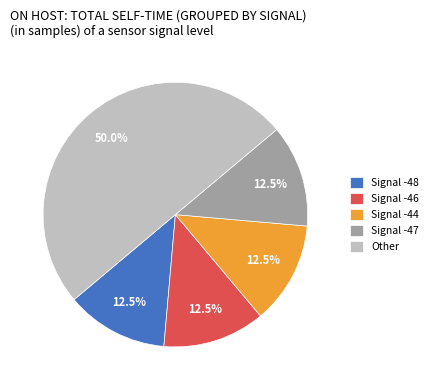

What is the ratio of the value at Signal -47 to the value at Signal -44?

1.0